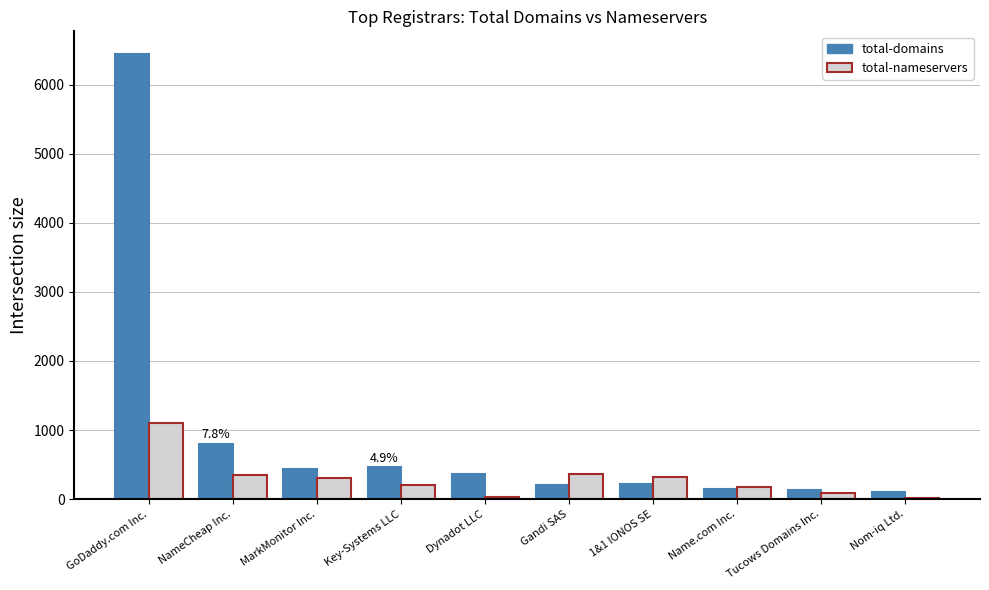

At which category is the sum across all series the highest?

GoDaddy.com Inc.